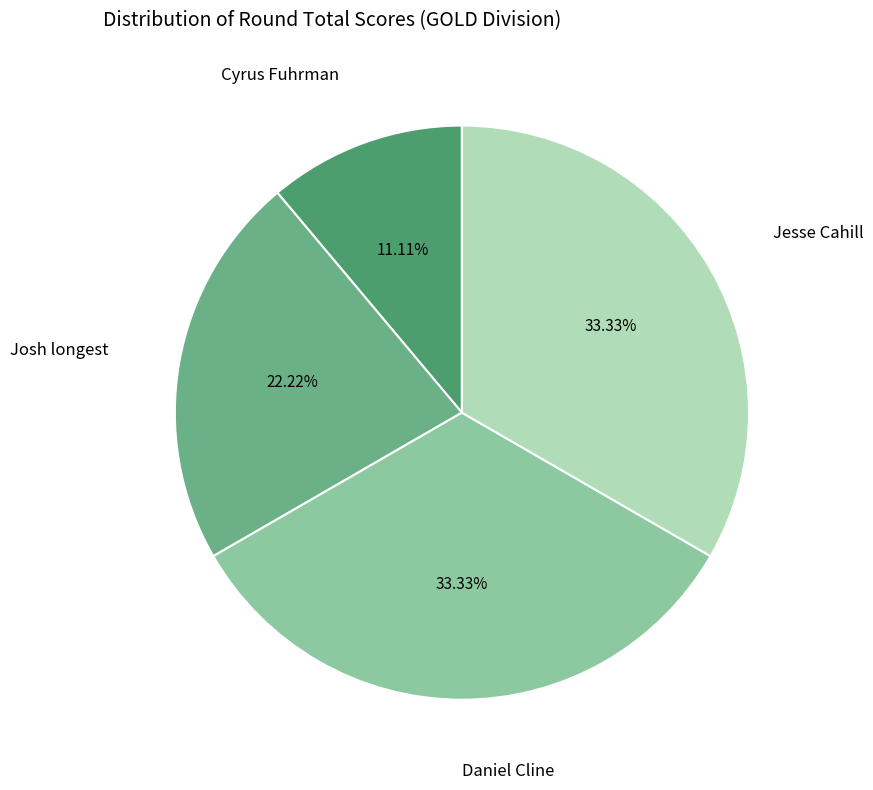

Is there any slice that represents more than half of the pie?

No